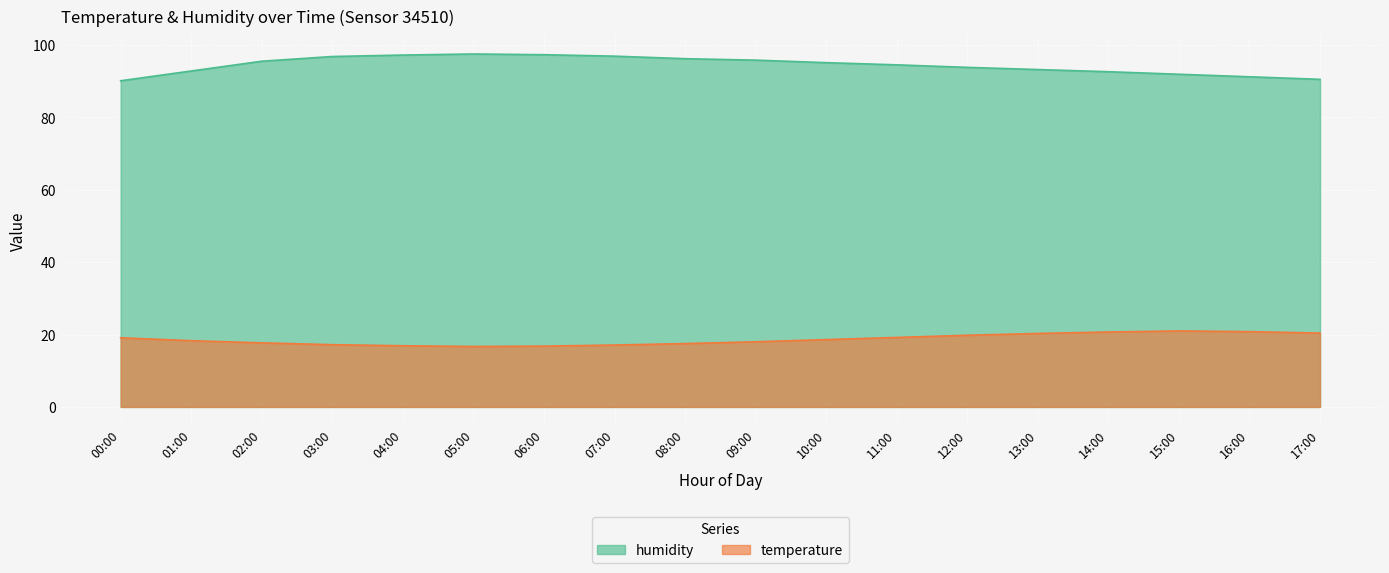

The temperature series shows 17.1 at 07:00. True or false?

True